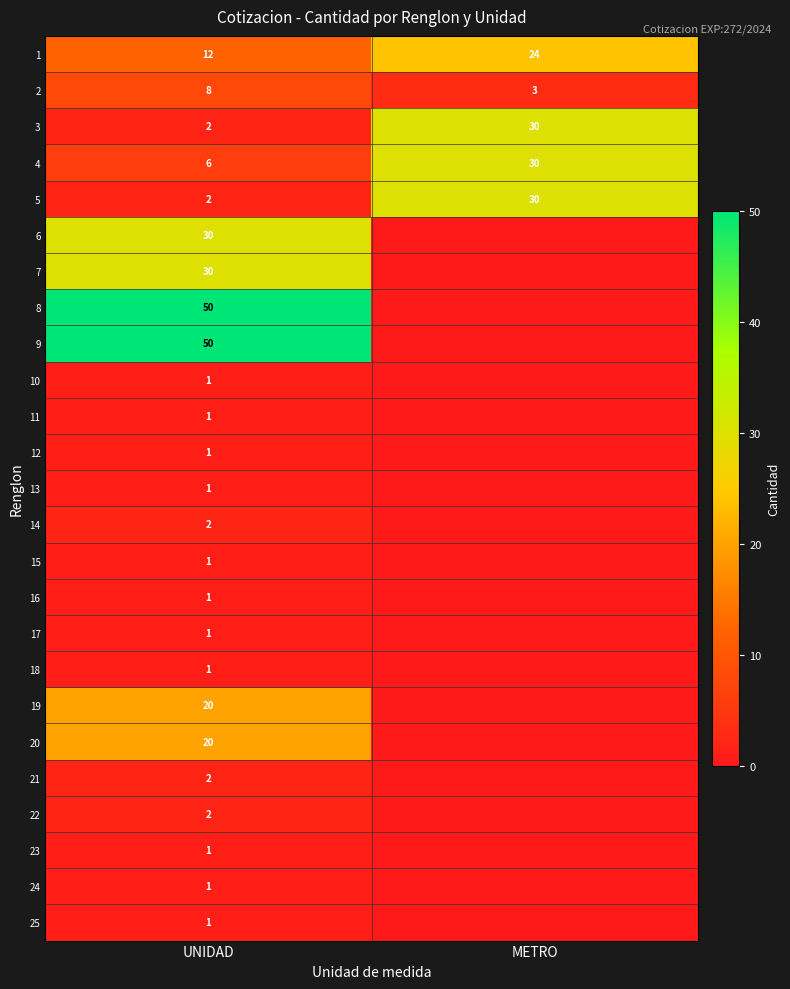

What is the total value across all series at UNIDAD?

247